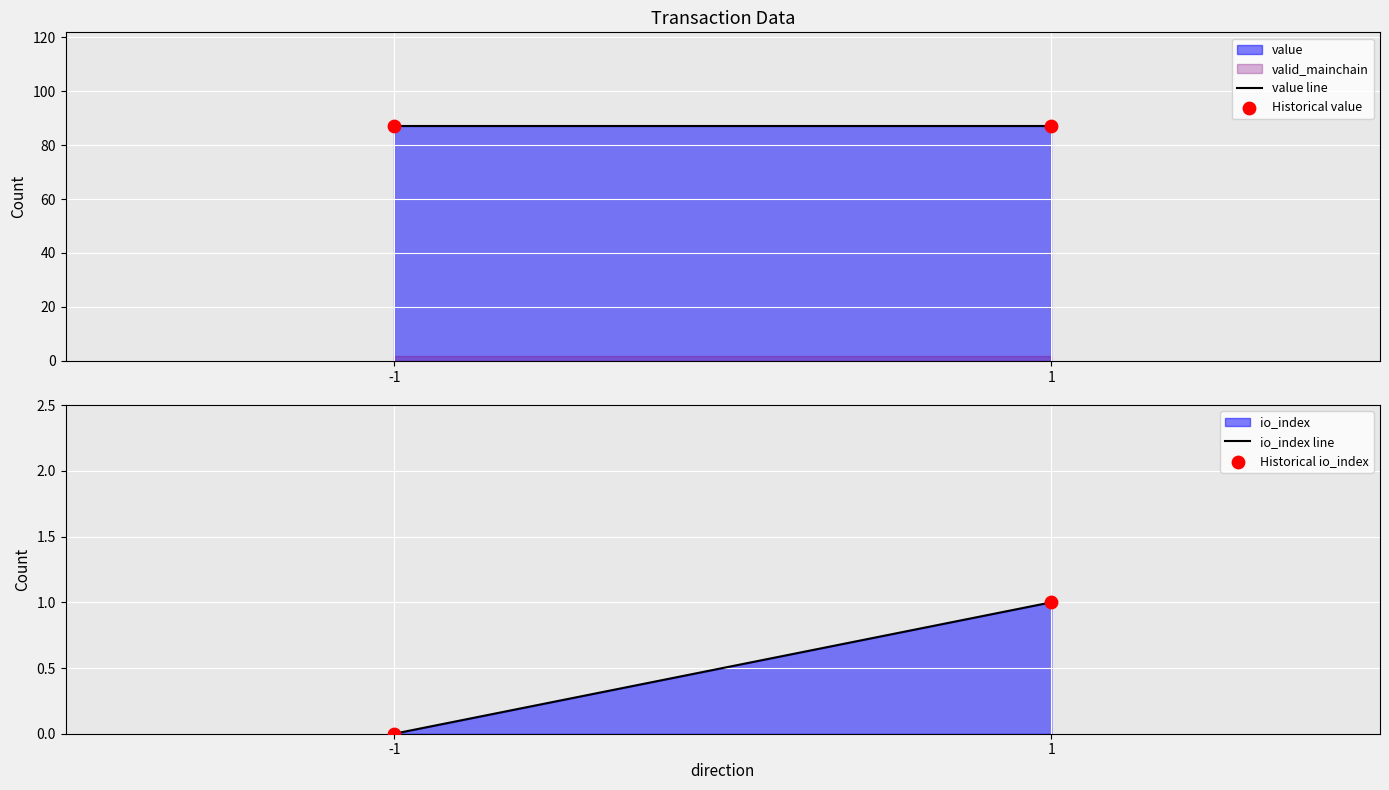

What is the total value across all series at -1?

173.9